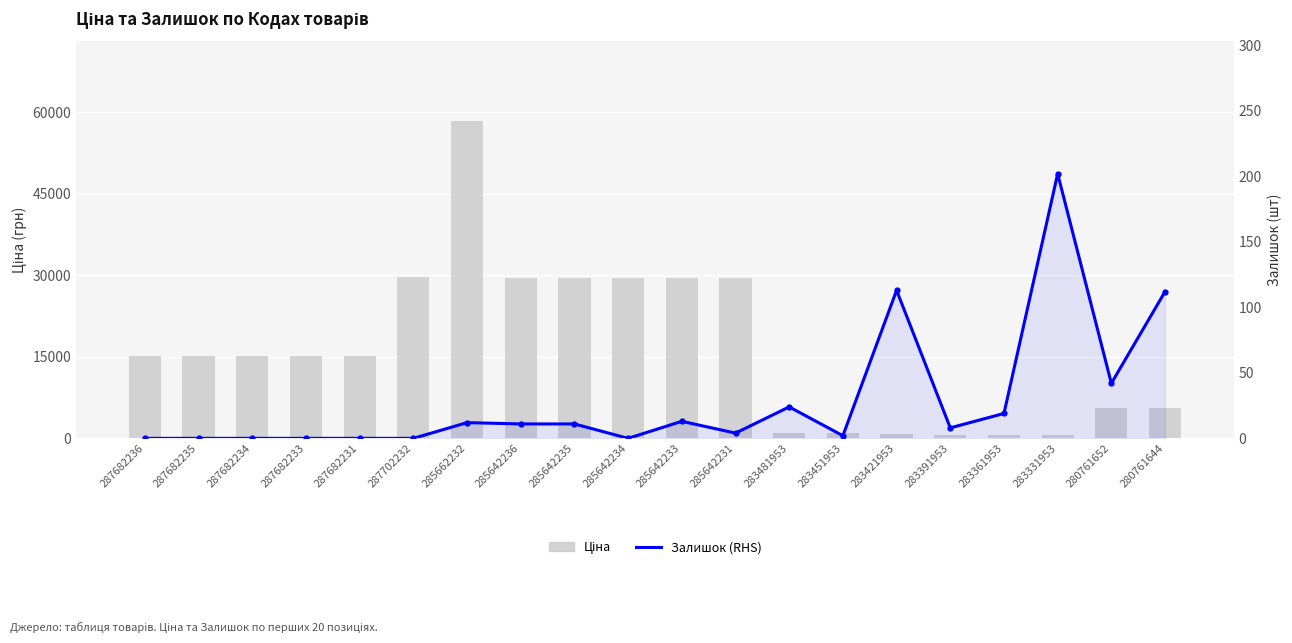

What is the difference between the highest and lowest values at 287682233?

15120.0